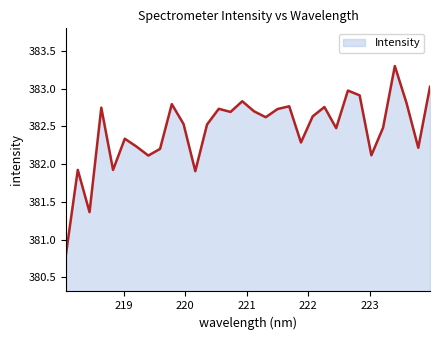

What is the difference between the maximum and minimum values?

2.5